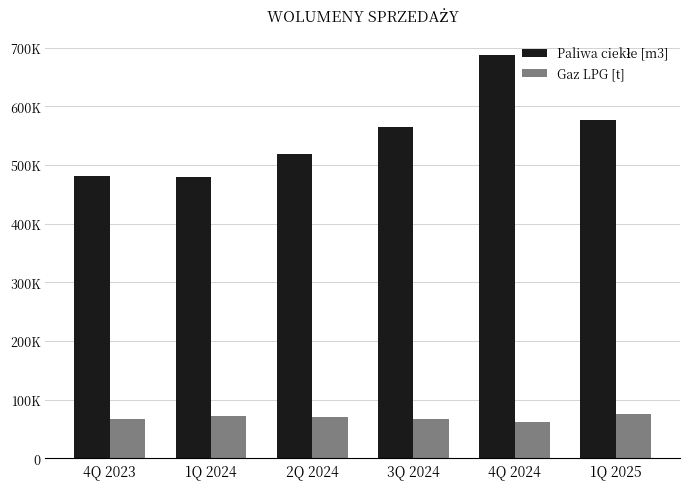

Does the chart contain any negative values?

No